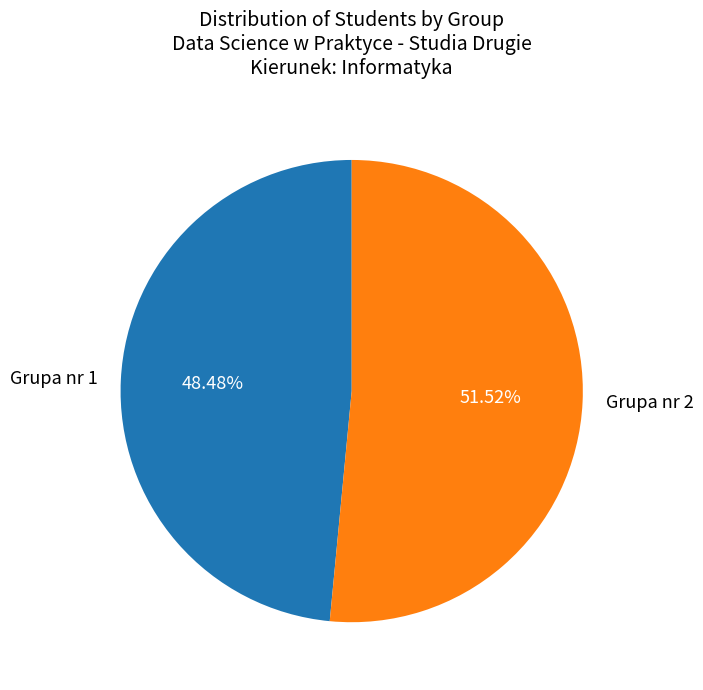

Rank the categories by value from lowest to highest.

Grupa nr 1, Grupa nr 2